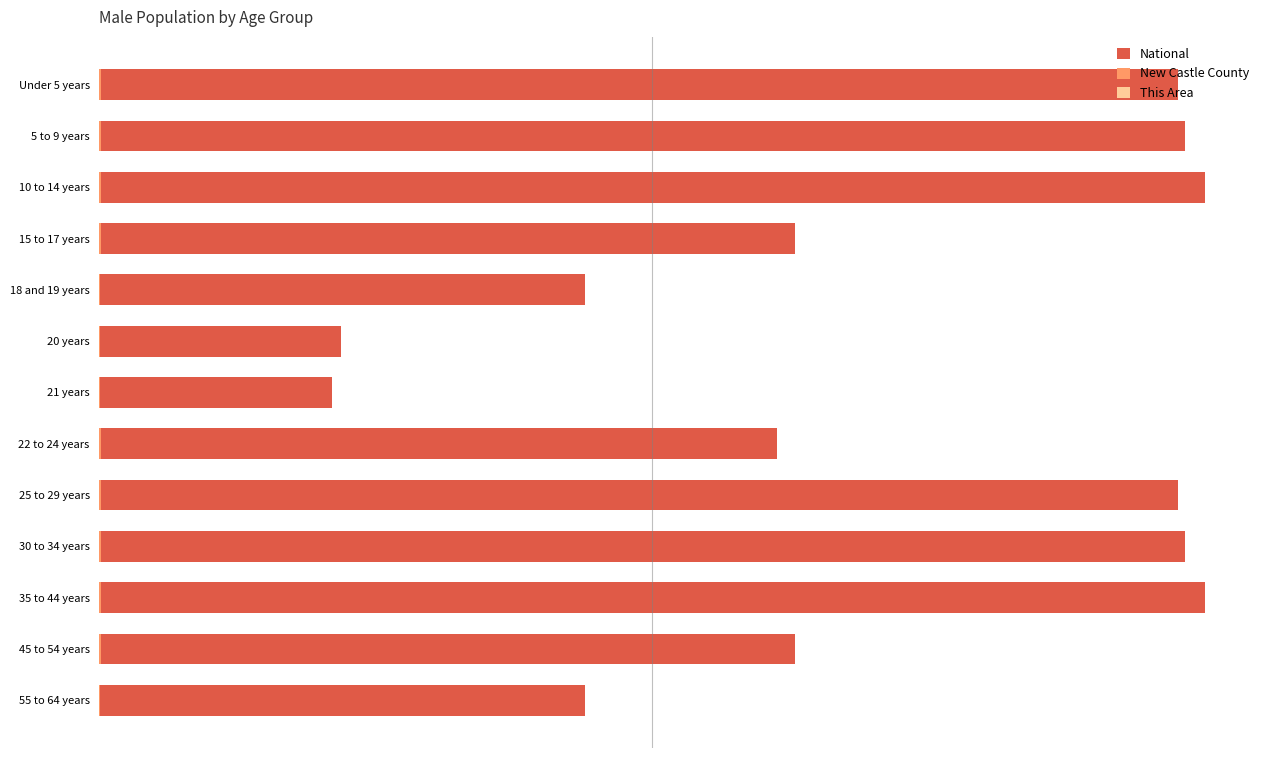

Which series changed the most between 20 years and 25 to 29 years?

National